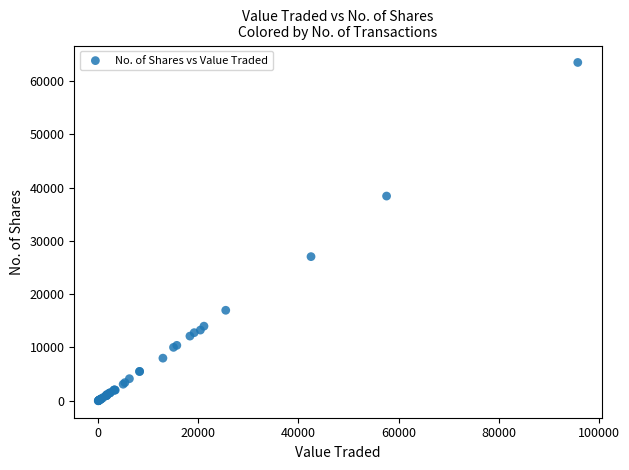

What Y value in the scatter plot is closest to 31729?

27039